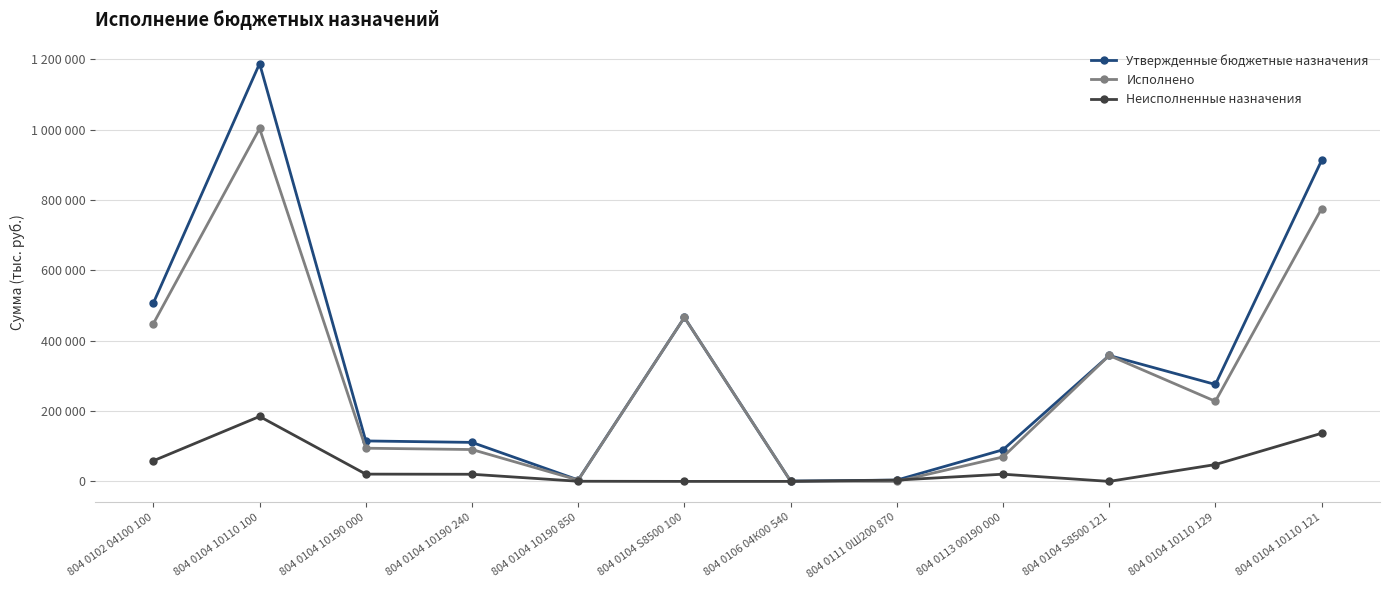

Which series changed the most between 804 0104 10190 240 and 804 0104 10110 121?

Утвержденные бюджетные назначения